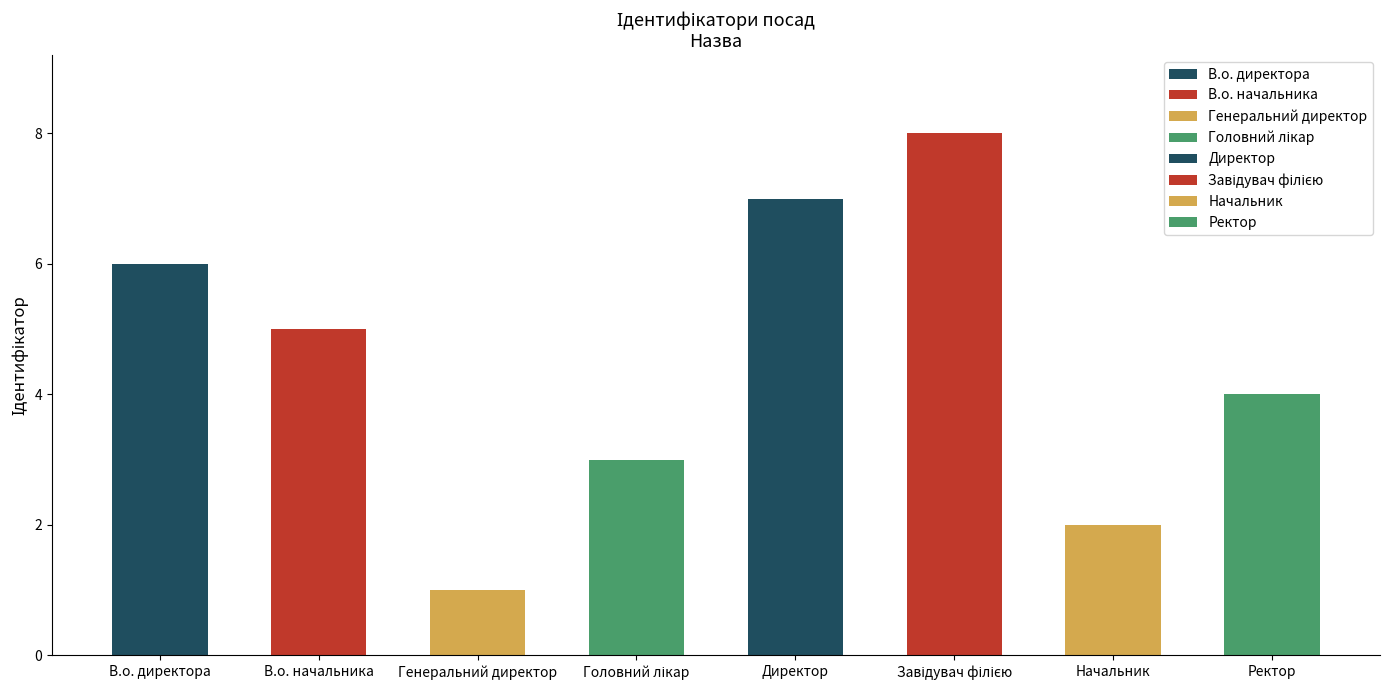

Count the values in the range 3 to 7.

5